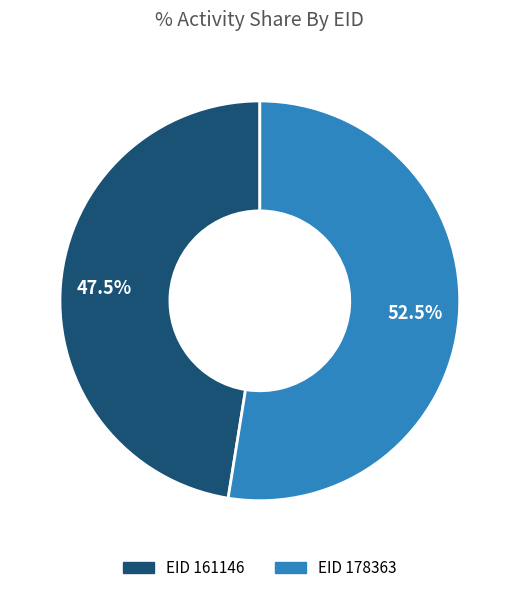

Is there any slice that represents more than half of the pie?

Yes